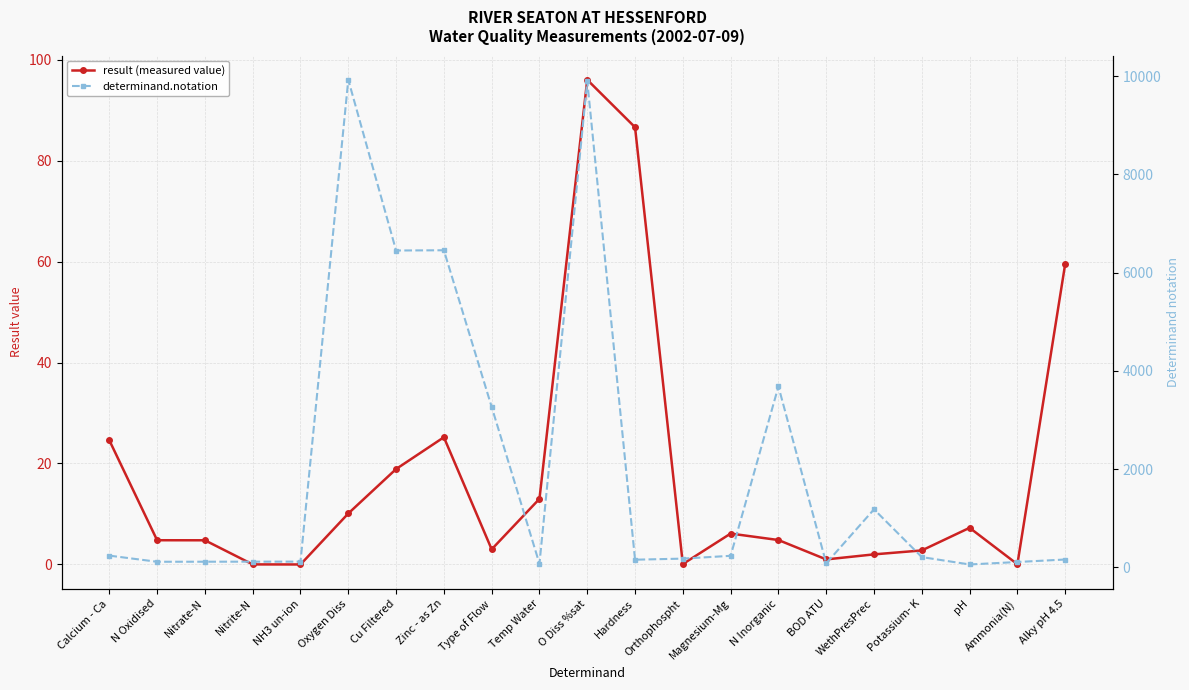

What is the difference between the maximum and second lowest values in the result (measured value) series?

96.0